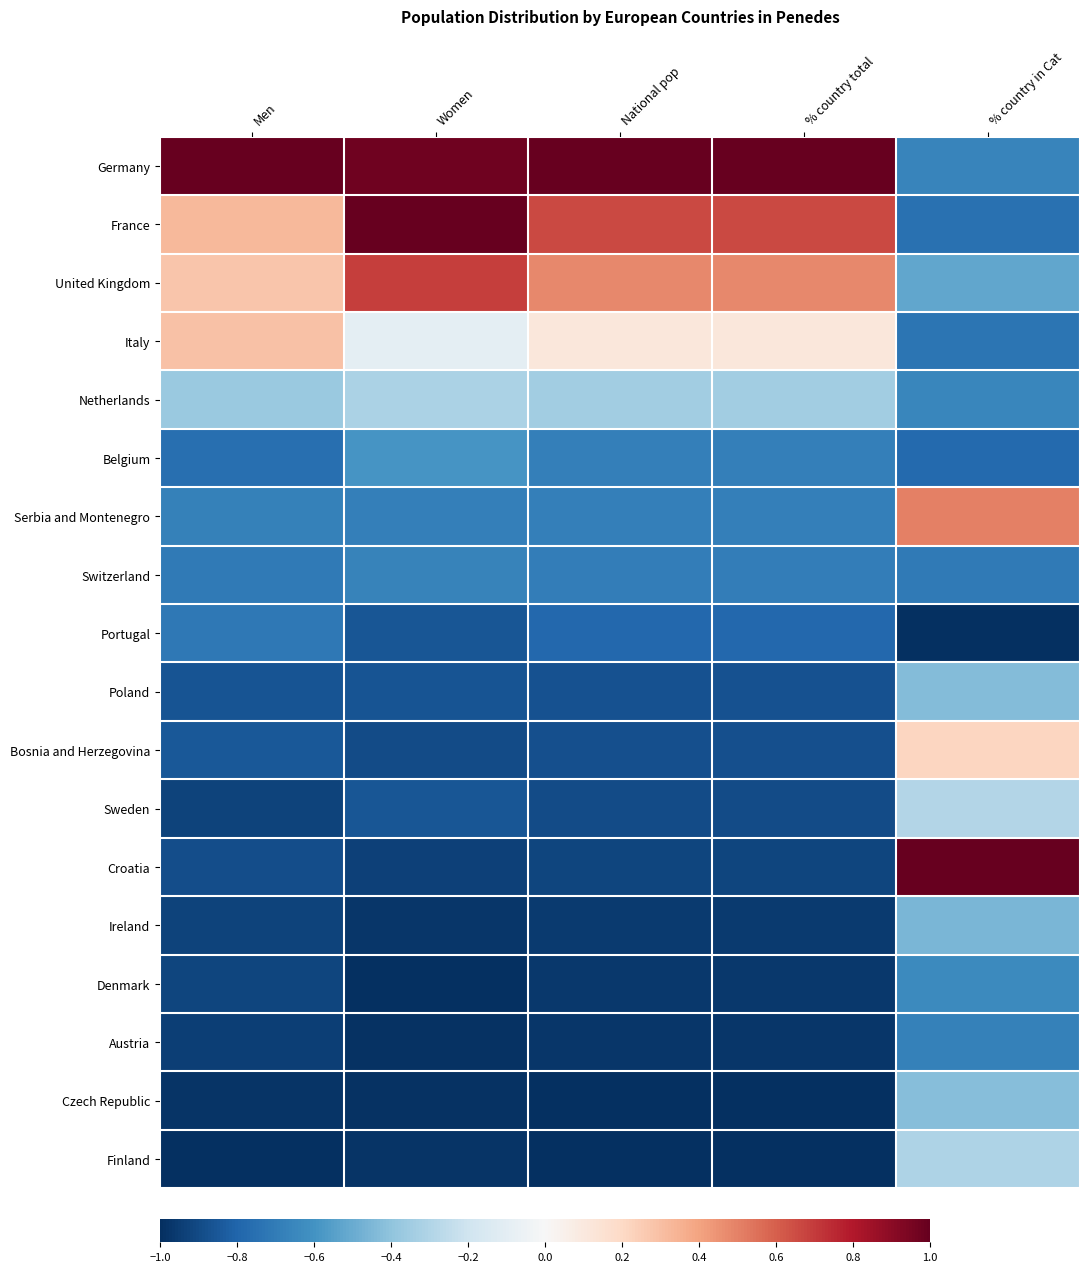

What is the total value across all series at Women?

-9.0